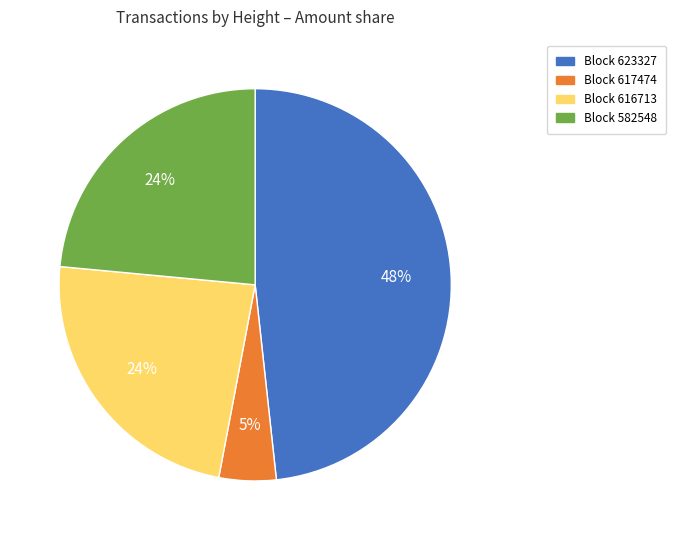

How many segments does this pie chart have?

4